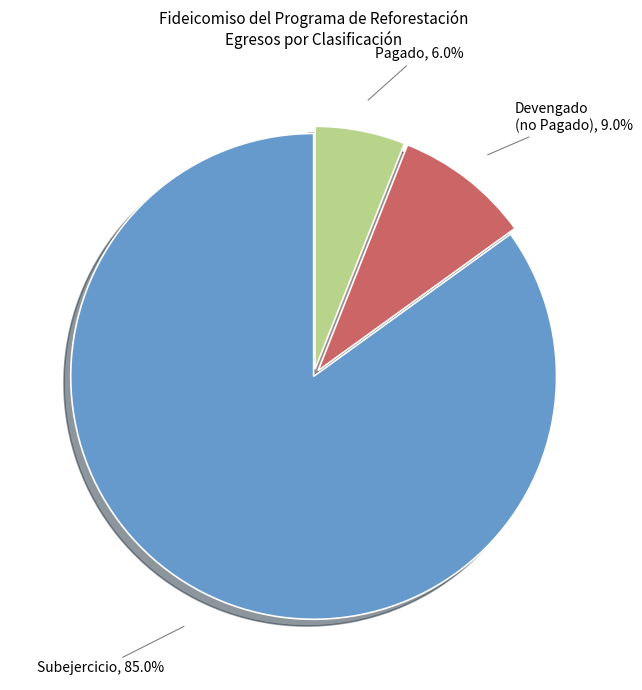

To the nearest percent, what is the average slice percentage?

33%